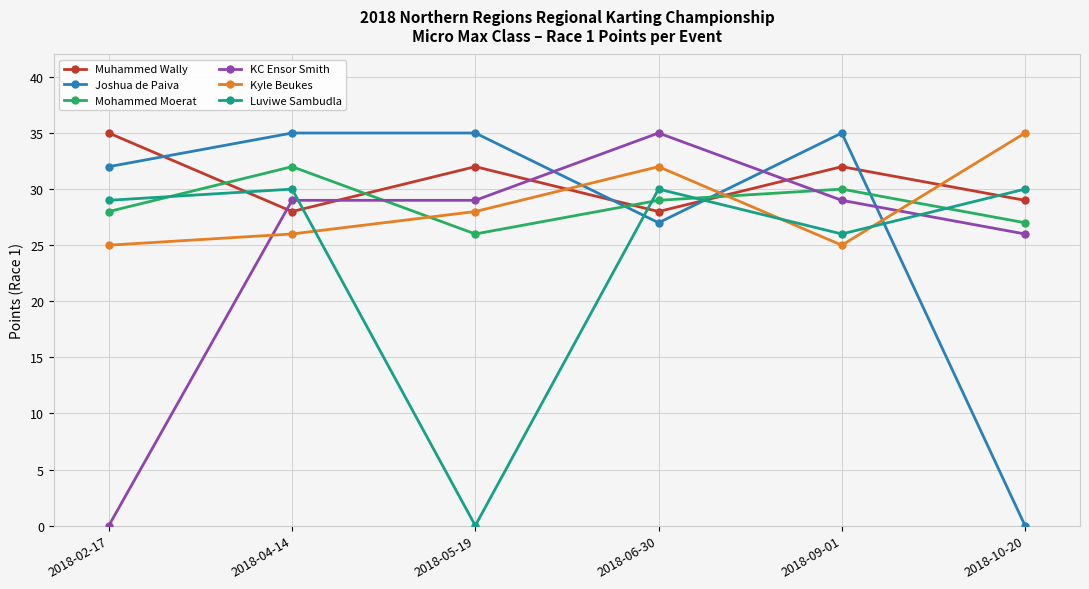

At how many categories does at least one series exceed 1?

6